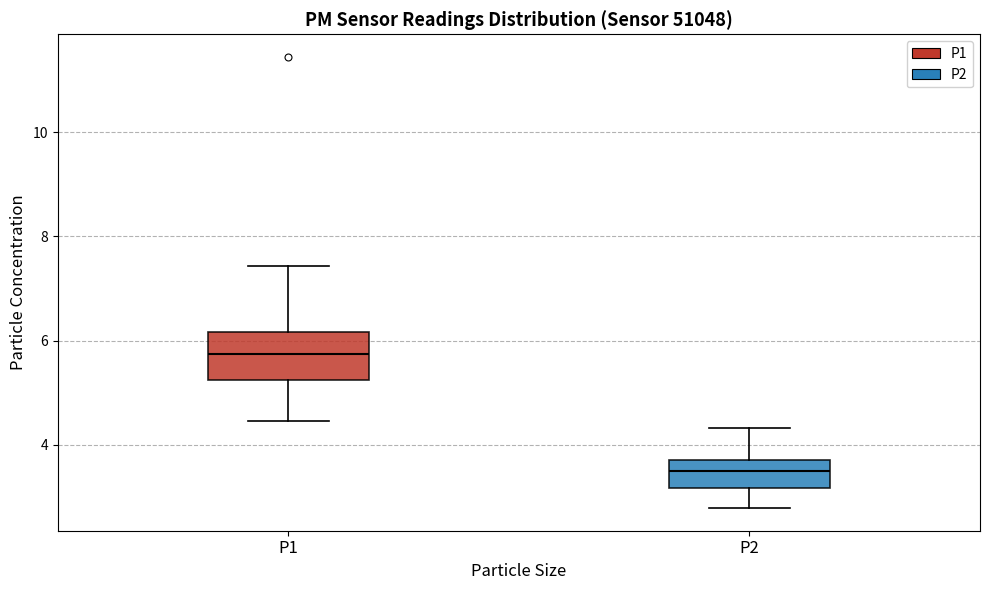

Reading left to right, read every box against the y-axis: the position of its median line, the range the box covers, and the ends of its whiskers. The values are not printed on the chart, so give them approximately, as read against the axis.

P1: median 5.8, box 5.2 to 6.2, whiskers 4.4 to 7.4
P2: median 3.4, box 3.2 to 3.8, whiskers 2.8 to 4.4